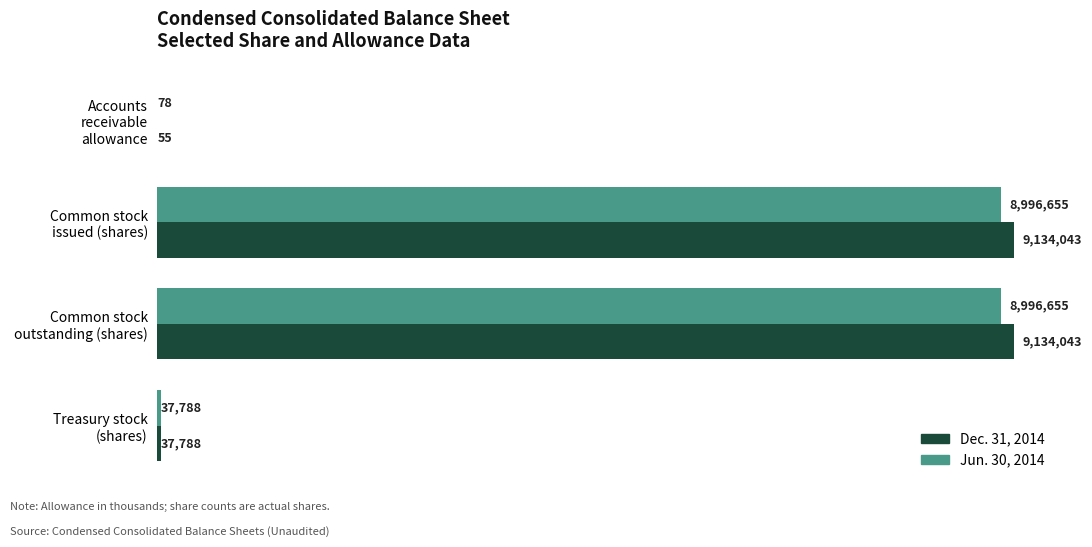

Reading left to right, transcribe all the data shown in this chart.

Dec. 31, 2014: 55	9134043	9134043	37788
Jun. 30, 2014: 78	8996655	8996655	37788